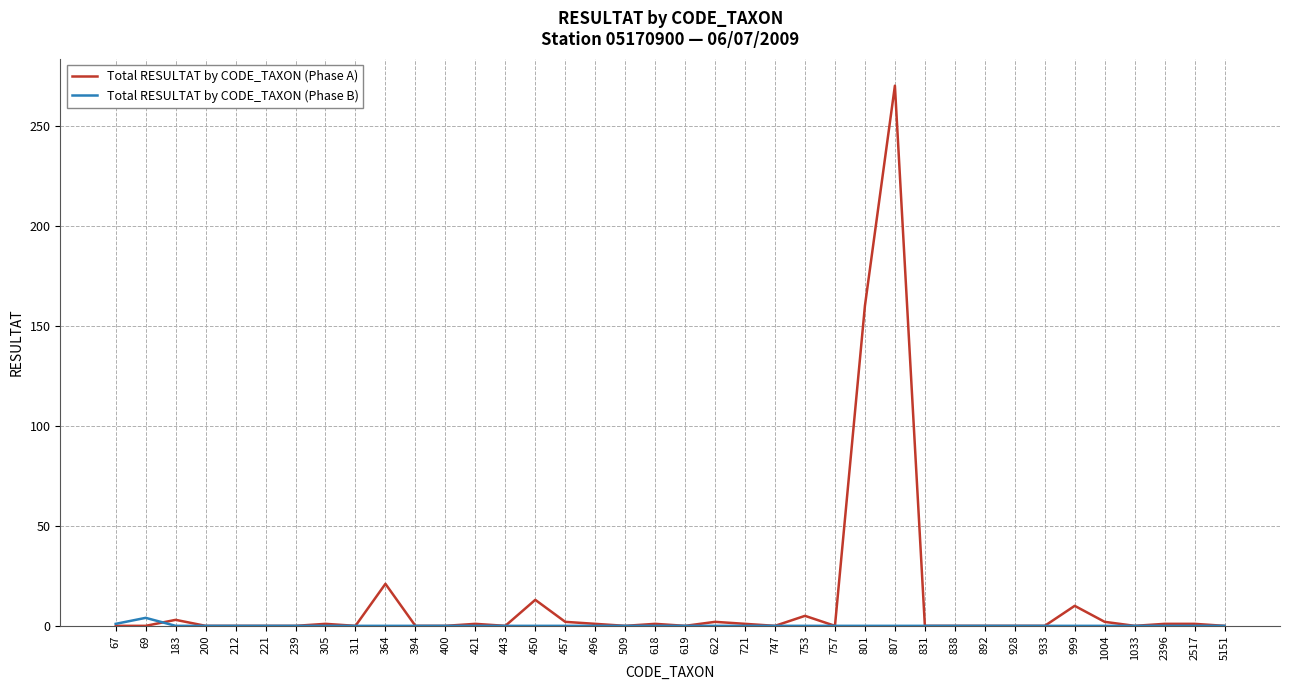

At how many categories does at least one series exceed 209?

1